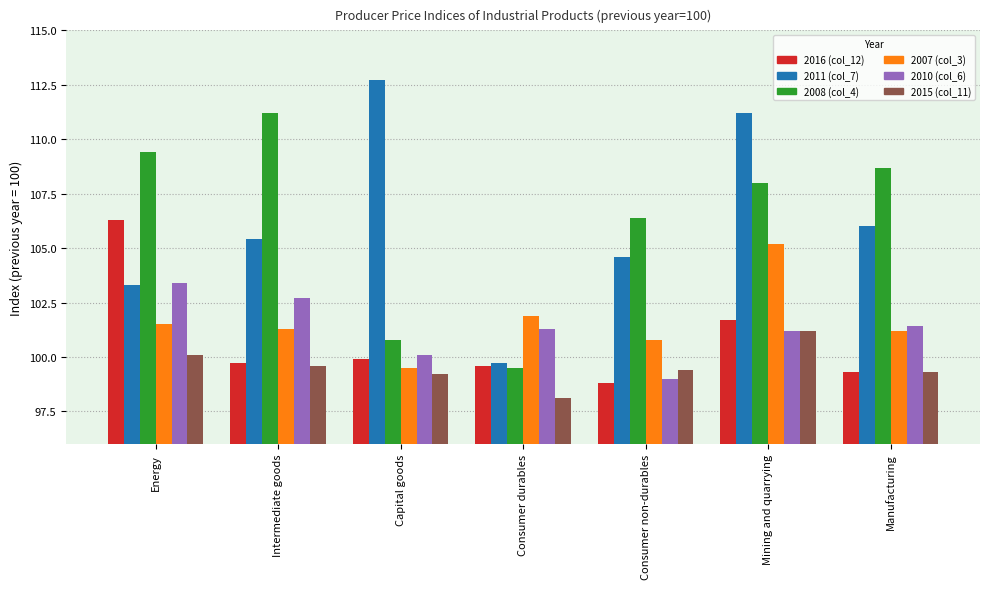

Reading left to right, list all the values displayed in this chart.

2016 (col_12): 106.3	99.7	99.9	99.6	98.8	101.7	99.3
2011 (col_7): 103.3	105.4	112.7	99.7	104.6	111.2	106.0
2008 (col_4): 109.4	111.2	100.8	99.5	106.4	108.0	108.7
2007 (col_3): 101.5	101.3	99.5	101.9	100.8	105.2	101.2
2010 (col_6): 103.4	102.7	100.1	101.3	99.0	101.2	101.4
2015 (col_11): 100.1	99.6	99.2	98.1	99.4	101.2	99.3